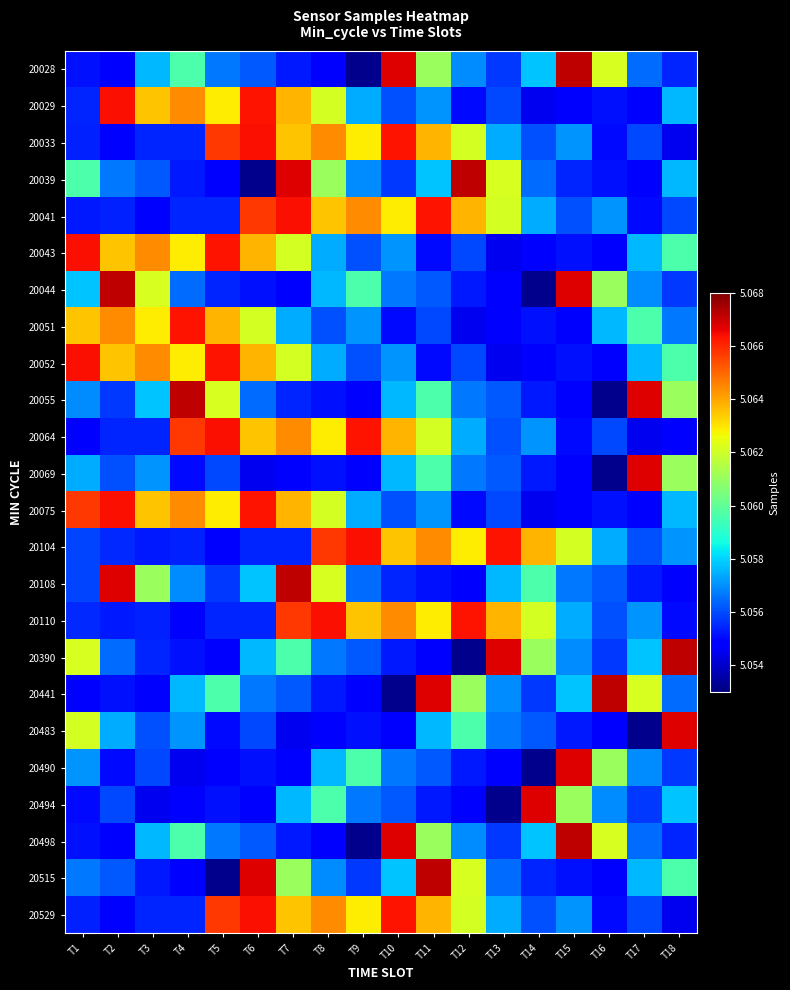

How many data points does each series have?

18